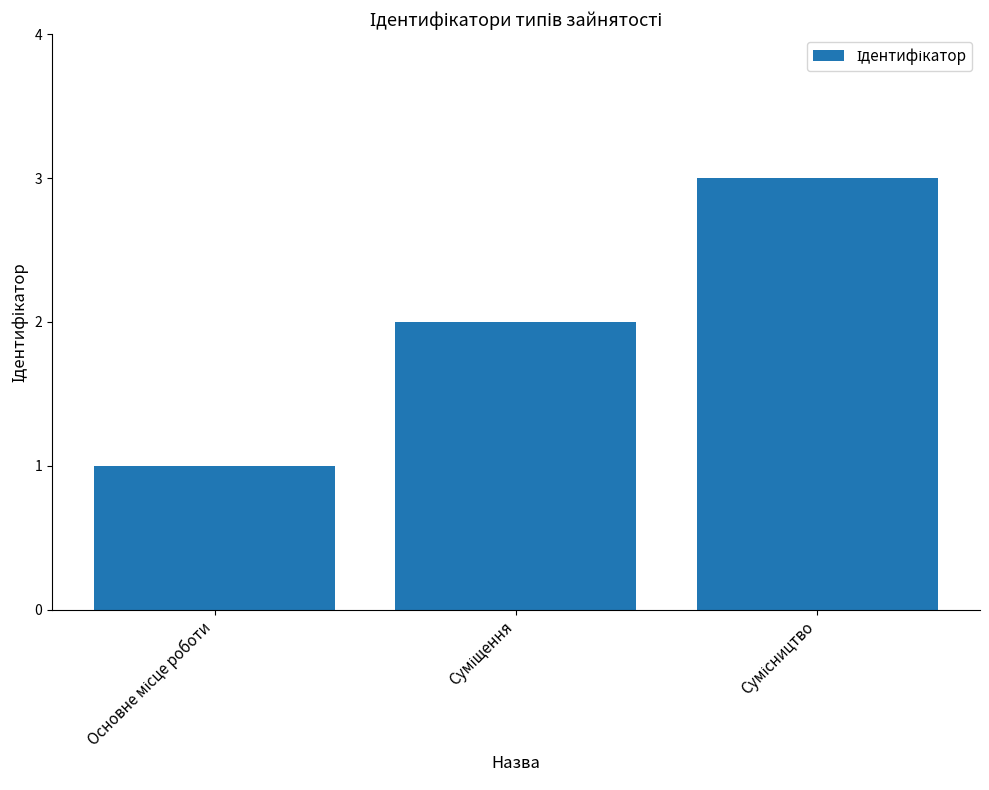

What is the sum of all values?

6